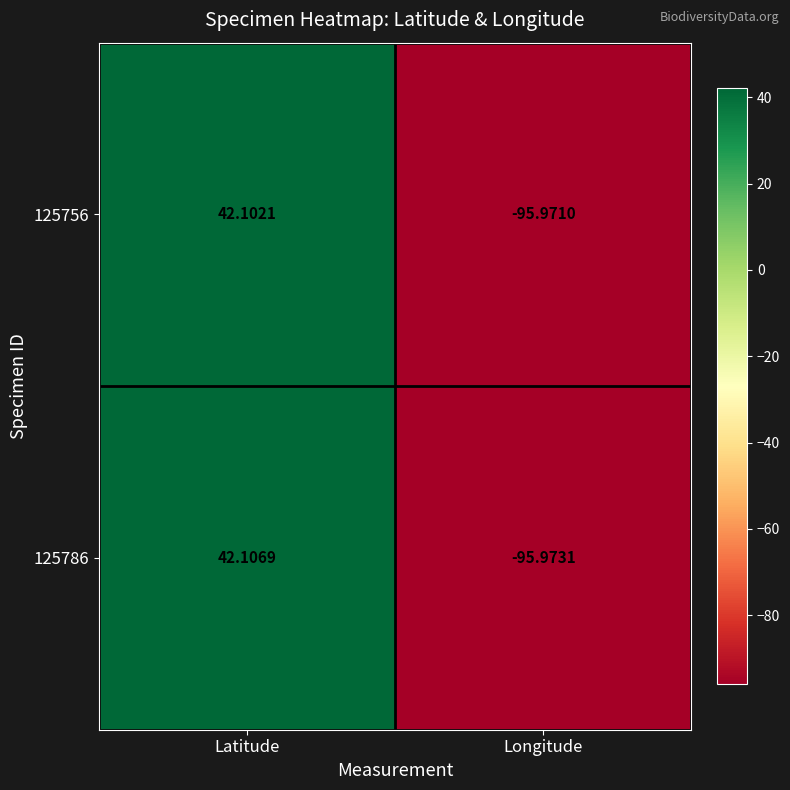

List the series in order of their peak value, lowest first.

125756, 125786